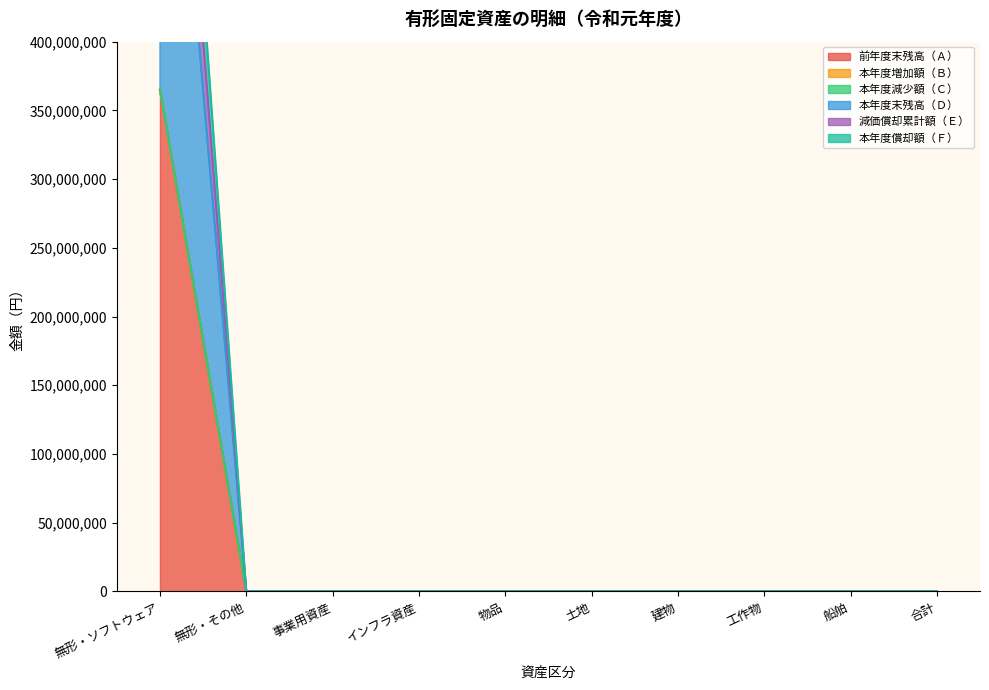

Which series has the largest range (max minus min)?

本年度償却額（Ｆ）